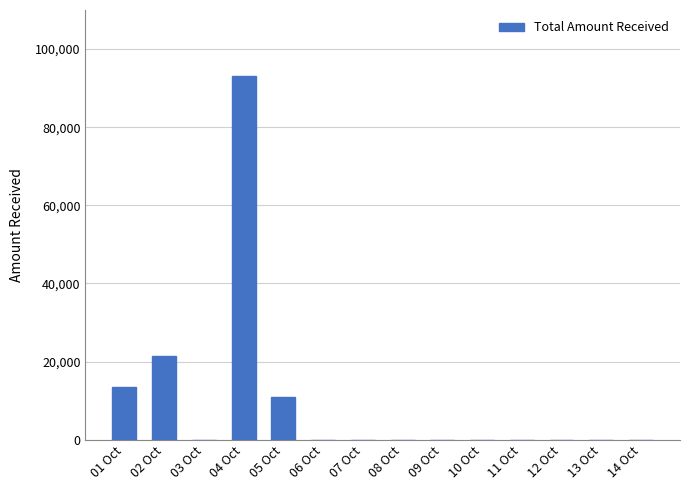

Reading left to right, list all the values displayed in this chart.

13500	21500	0	93000	11000	0	0	0	0	0	0	0	0	0